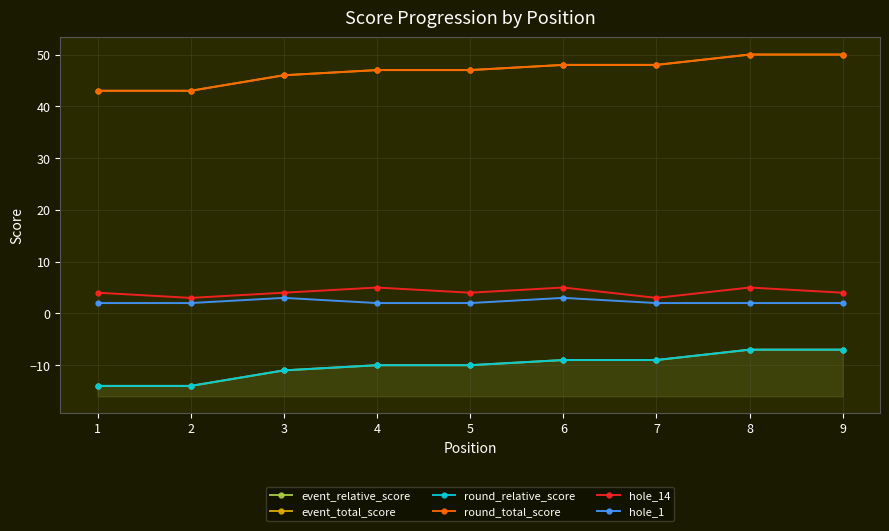

Where is the first local maximum for hole_14?

4